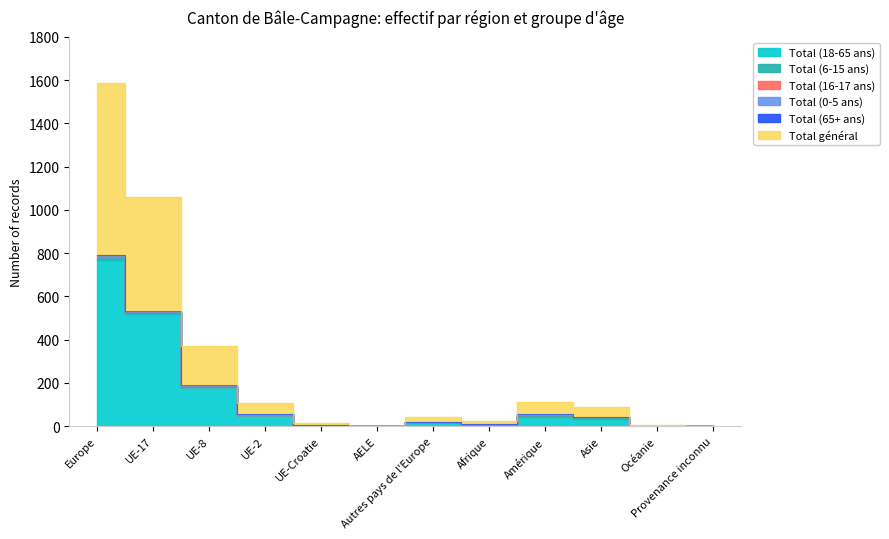

At which category is the sum across all series the highest?

Europe